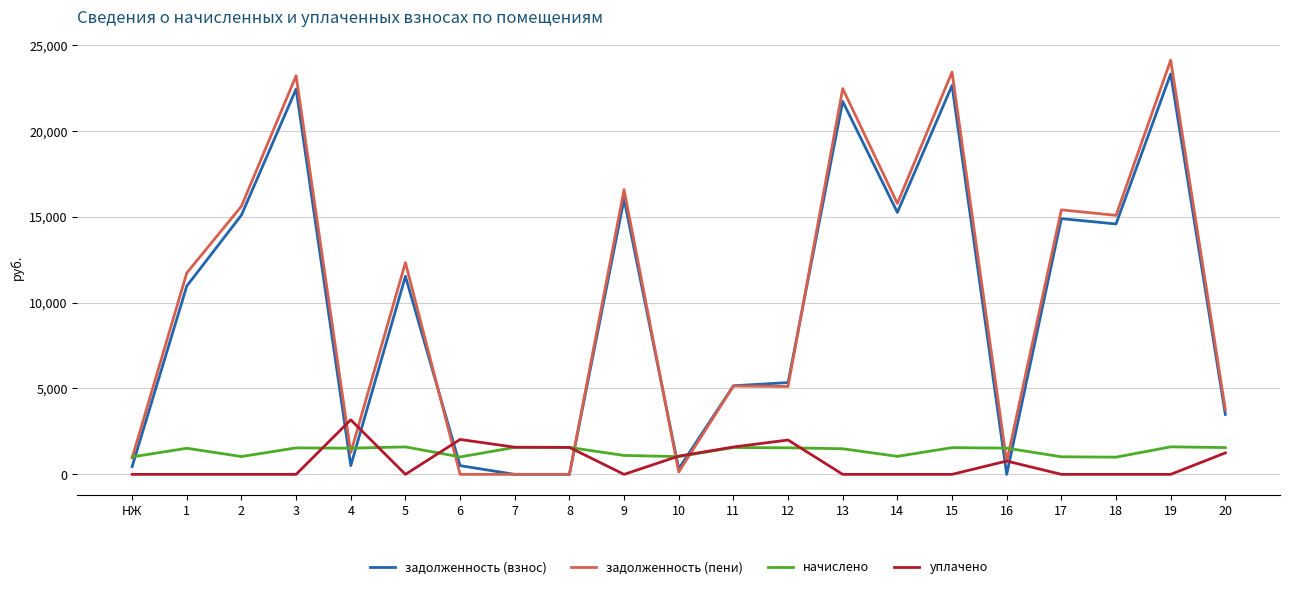

Which series has the largest range (max minus min)?

задолженность (пени)